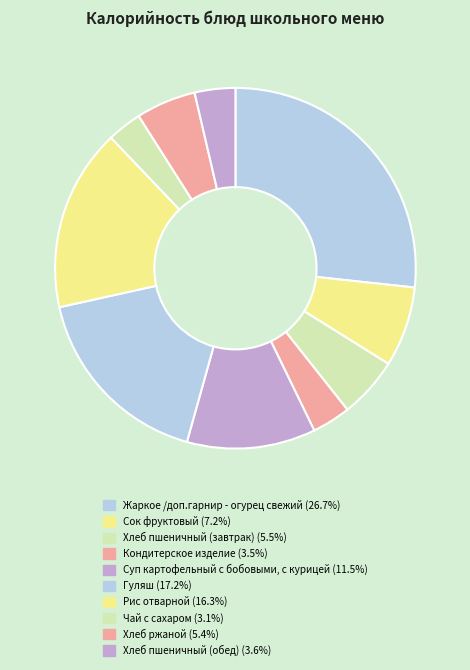

Which slice is the largest?

Жаркое /доп.гарнир - огурец свежий